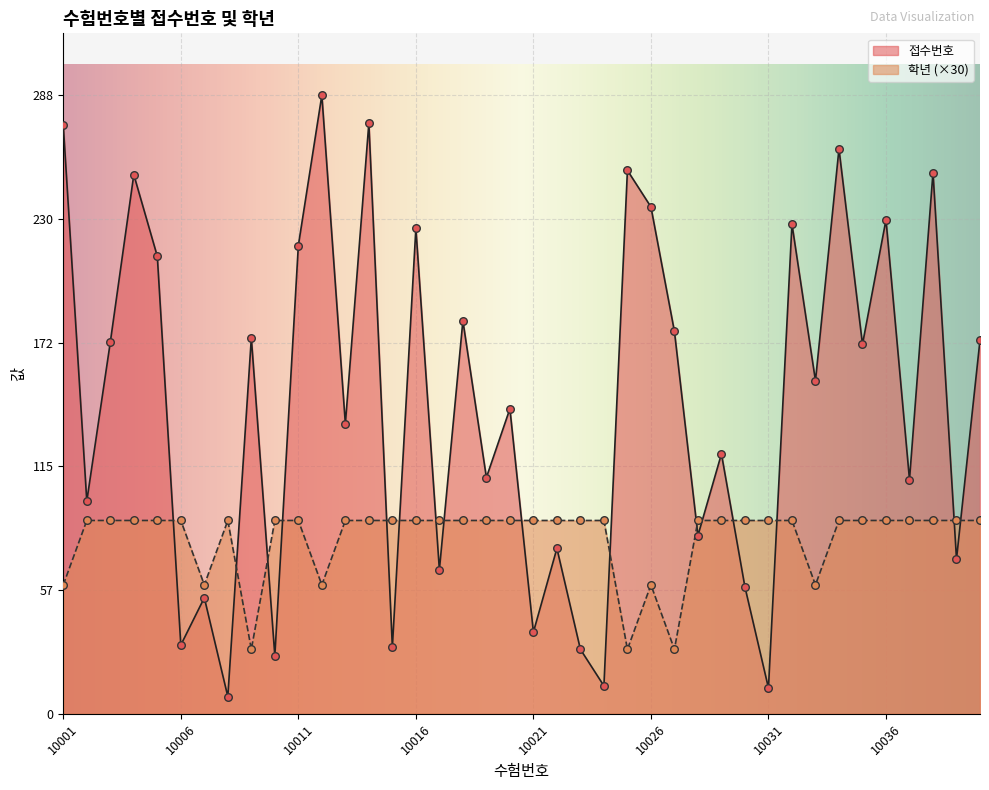

At how many categories does at least one series exceed 29?

40